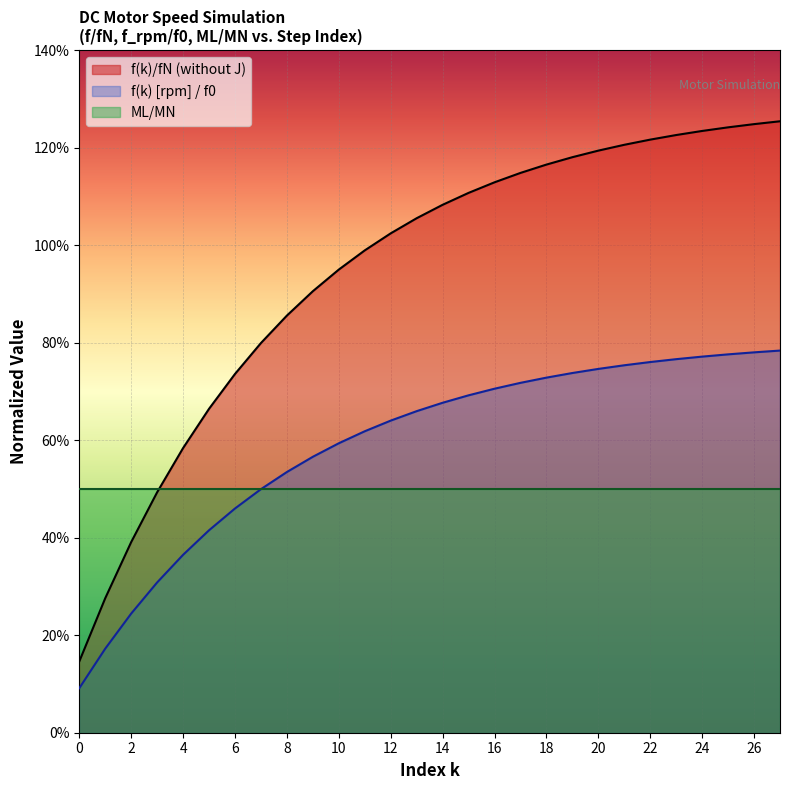

What is the average value?

0.9